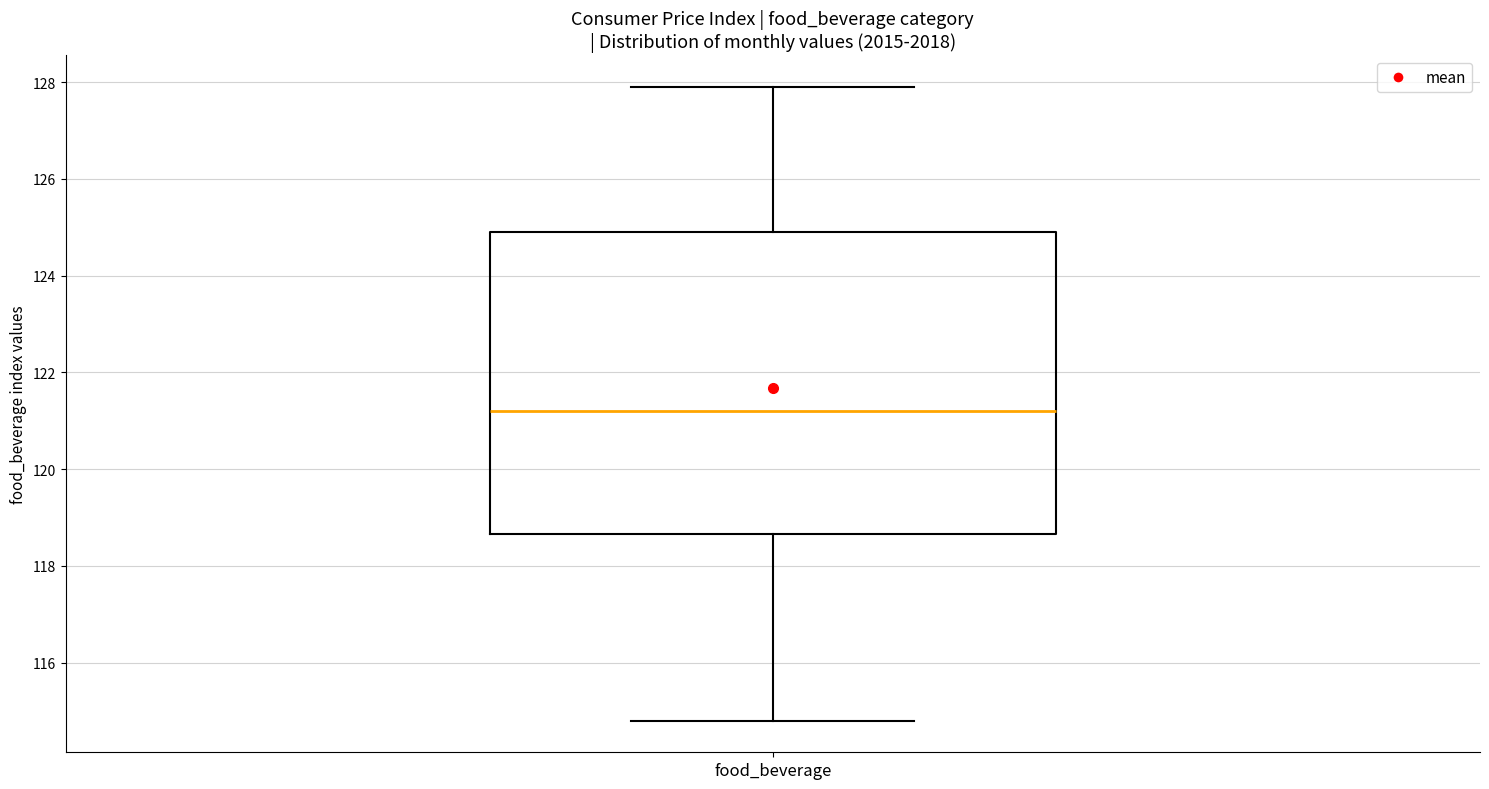

Where does the lower whisker of the box for food_beverage end on the y-axis? The values are not printed on the chart, so give them approximately, as read against the axis.

114.8